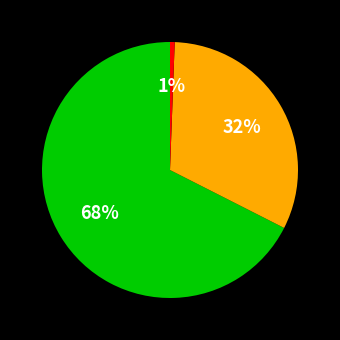

Is there a majority slice in this chart?

Yes